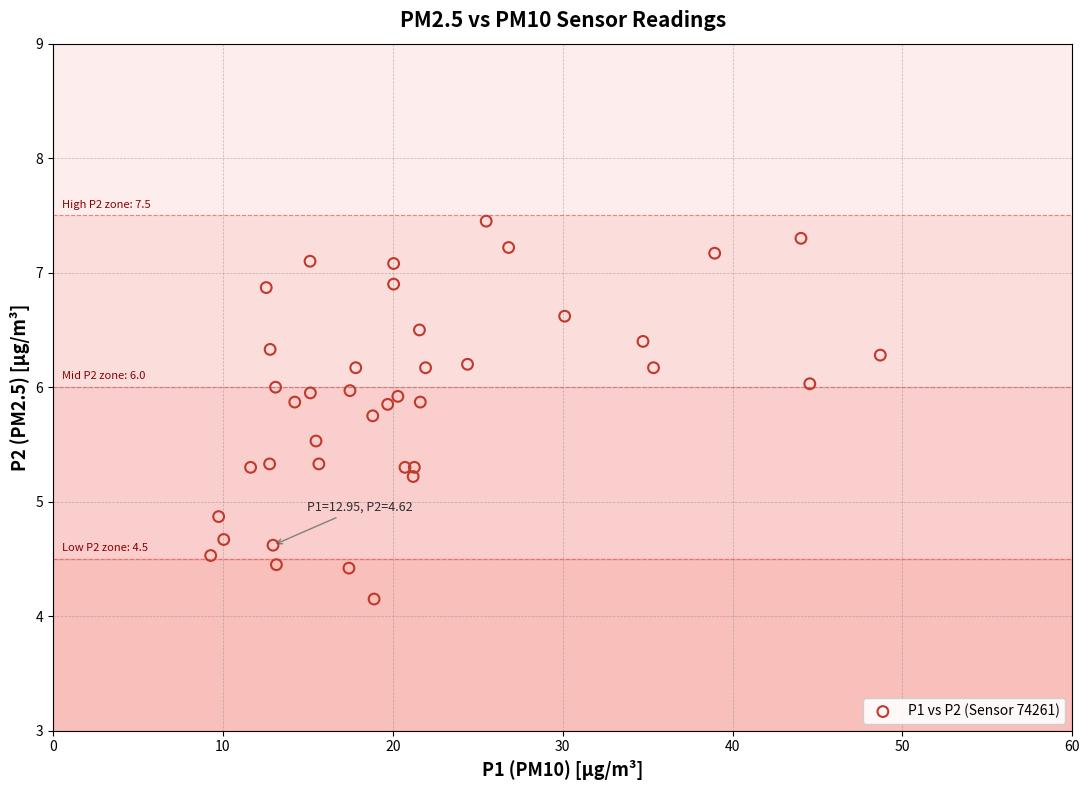

What Y value in the scatter plot is closest to 5?

4.9